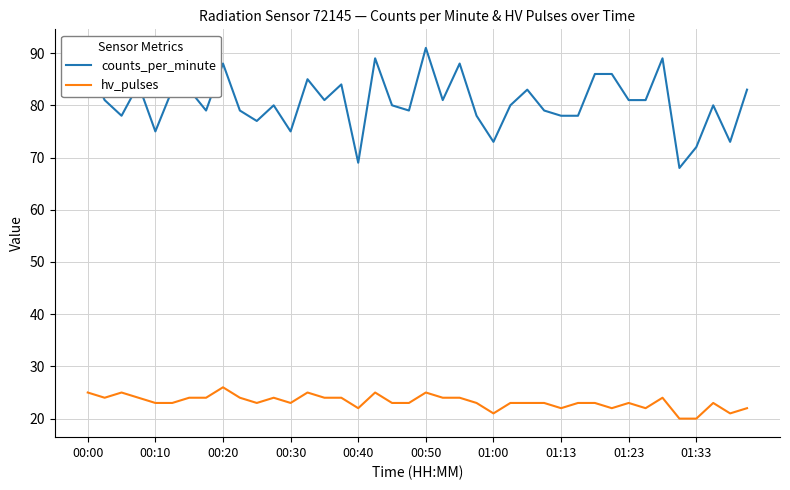

Rank the series by their maximum value, from lowest to highest.

hv_pulses, counts_per_minute